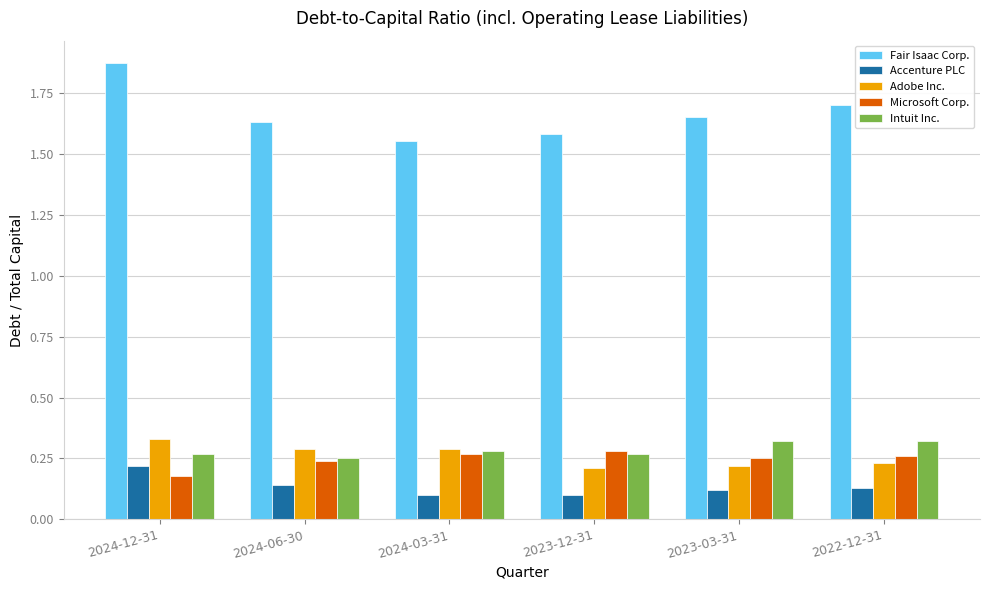

What is the sum of all Intuit Inc. values?

1.7